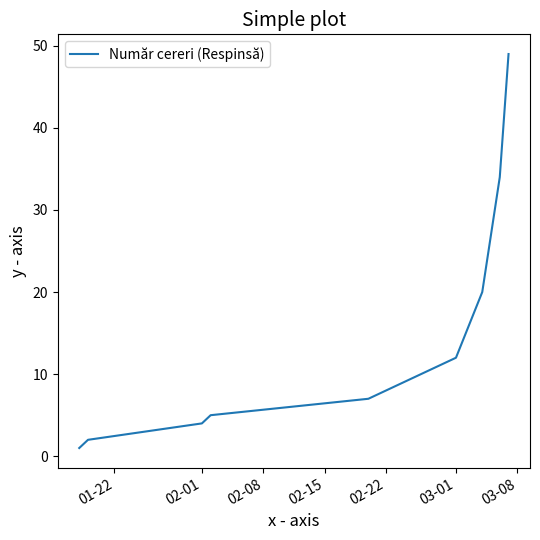

What is the difference between the maximum and minimum values?

48